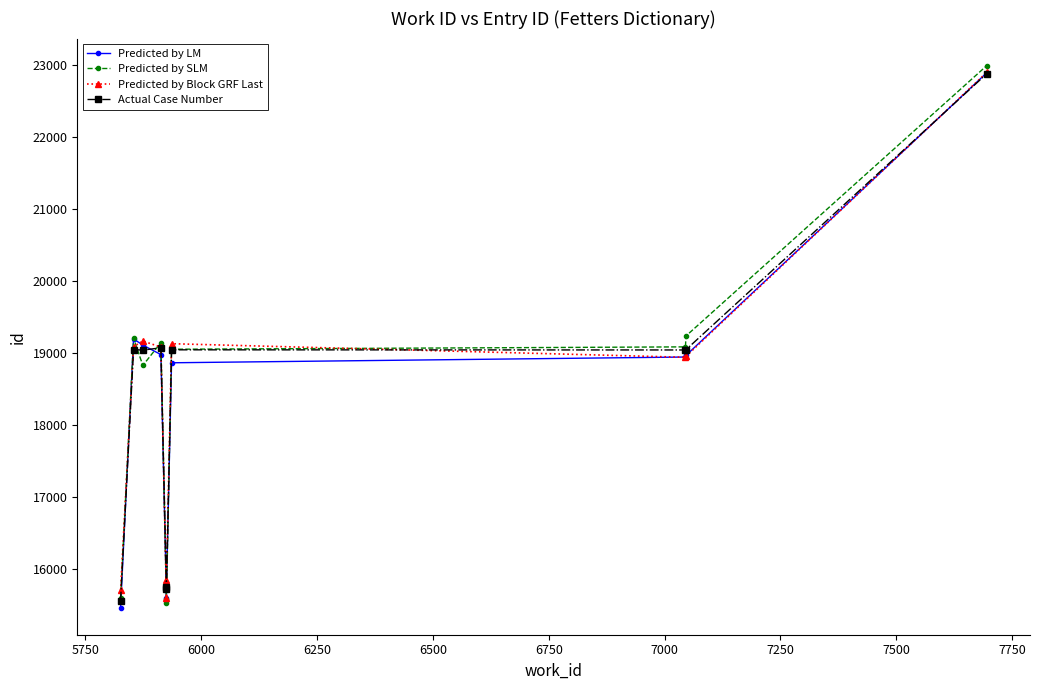

What is the sum of all Actual Case Number values?

184254